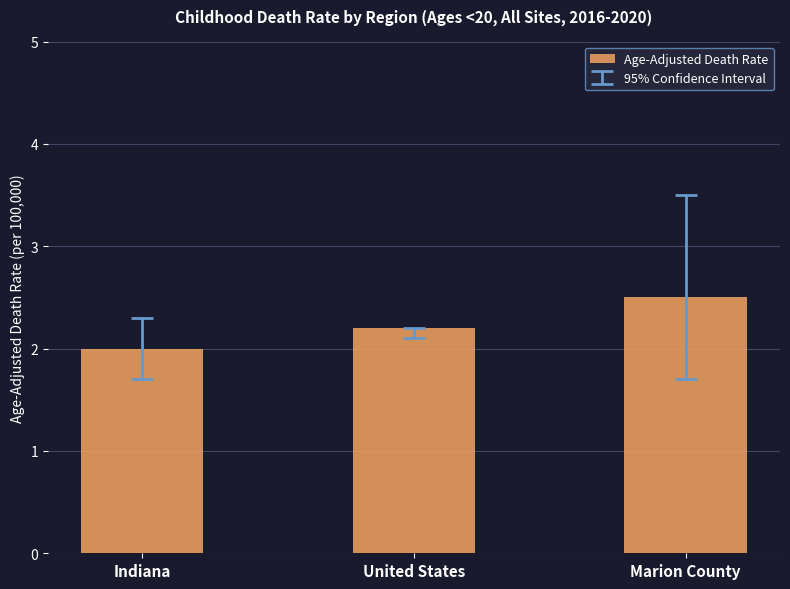

Between United States and Marion County, which is larger?

Marion County